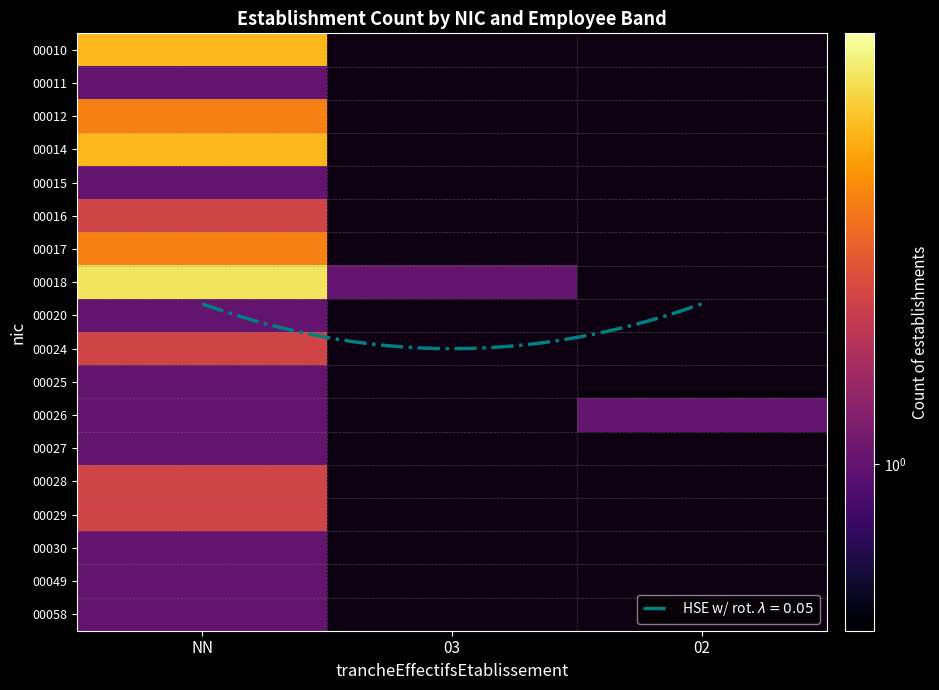

Rank the categories by 00018 value from highest to lowest.

NN, 03, 02